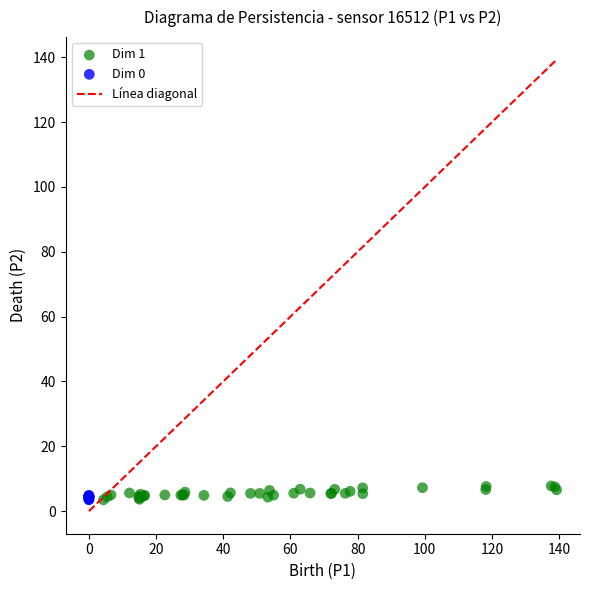

Which series has the widest spread of Y values?

Dim 1